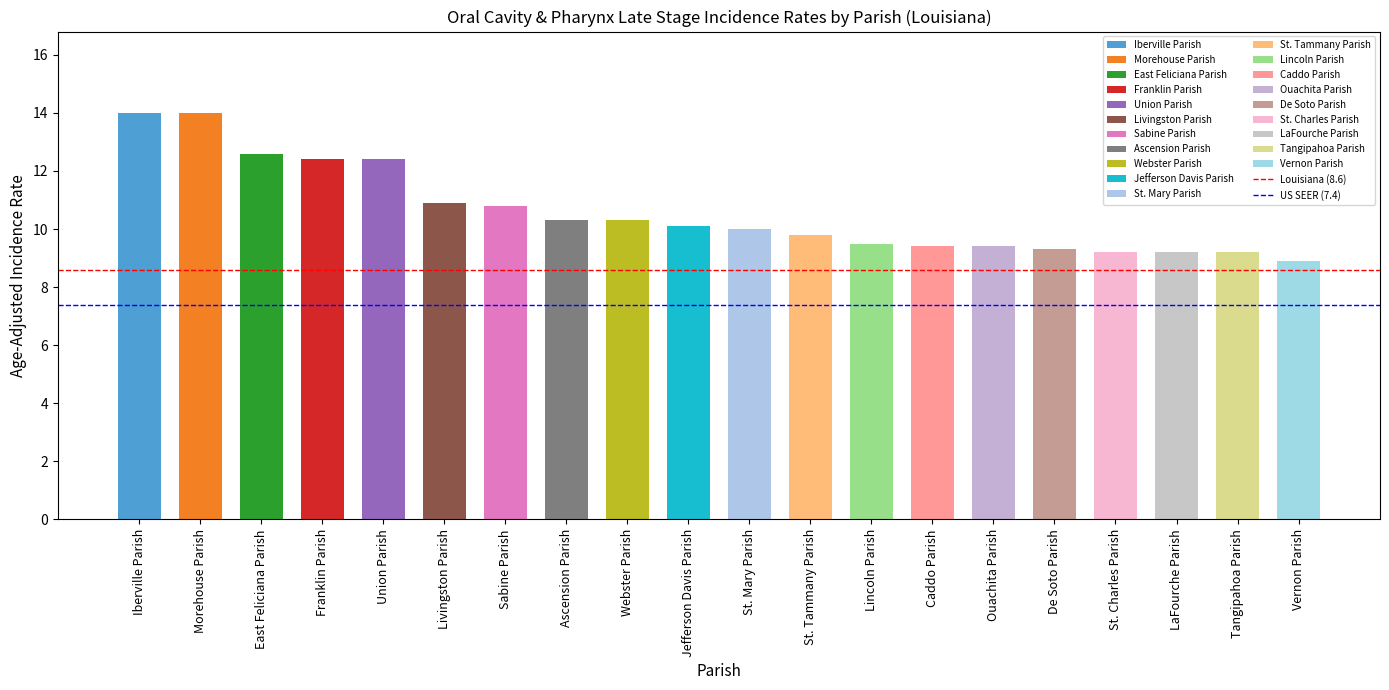

What is the label of the 15th bar from the left?

Ouachita Parish